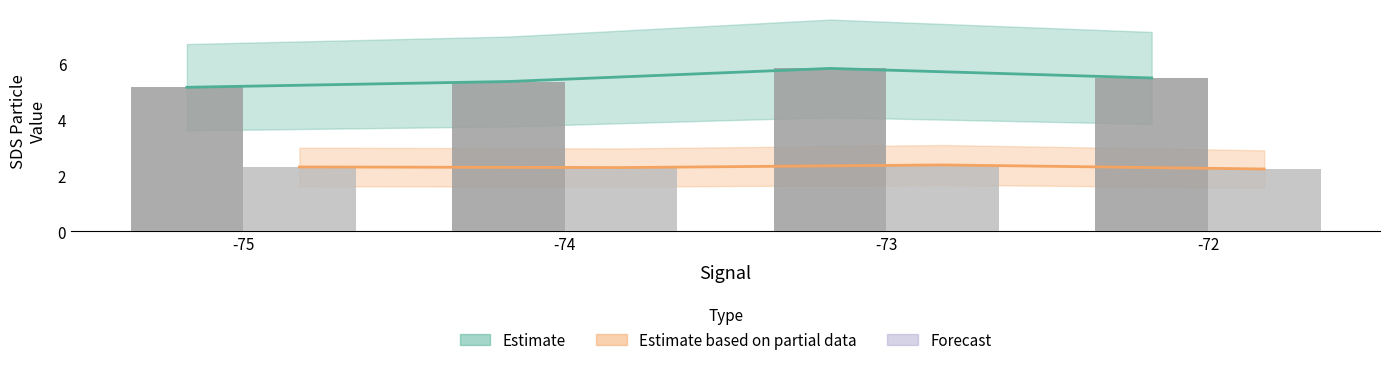

At which category is the sum across all series the highest?

-73